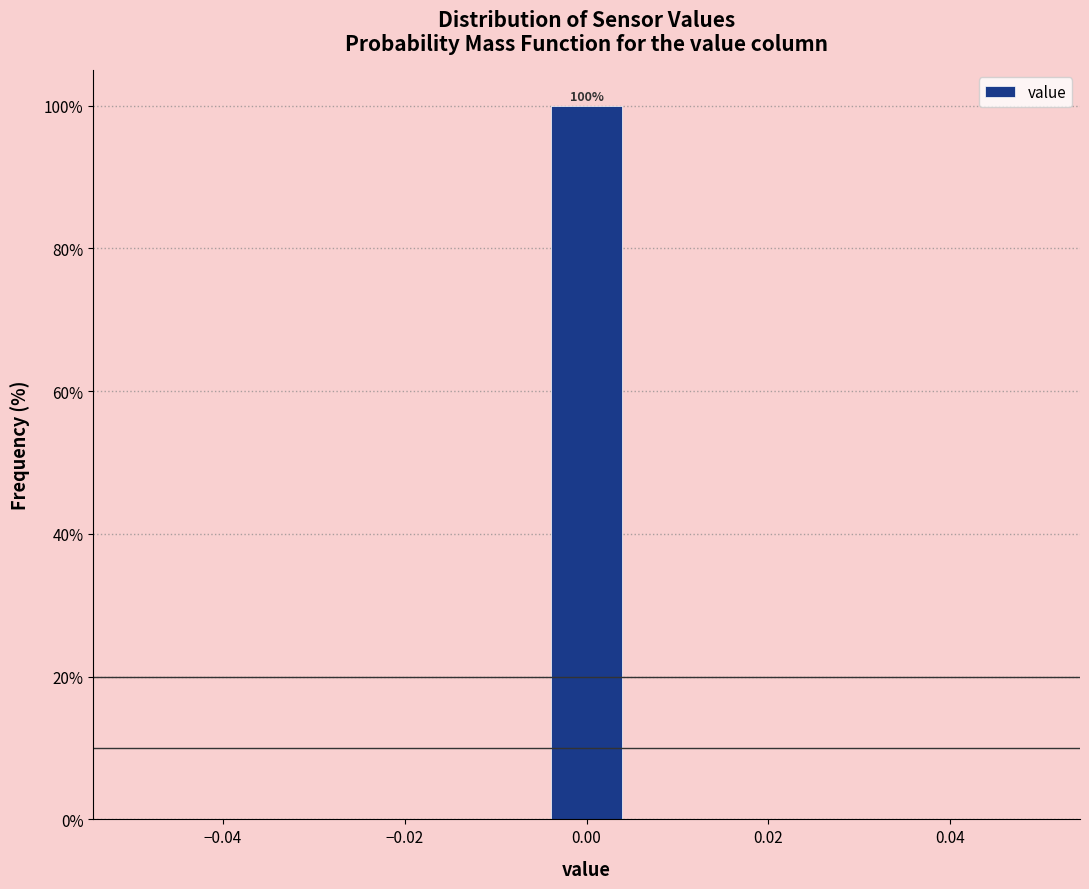

Over which range of the x-axis is the bar tallest?

-0.004 to 0.004